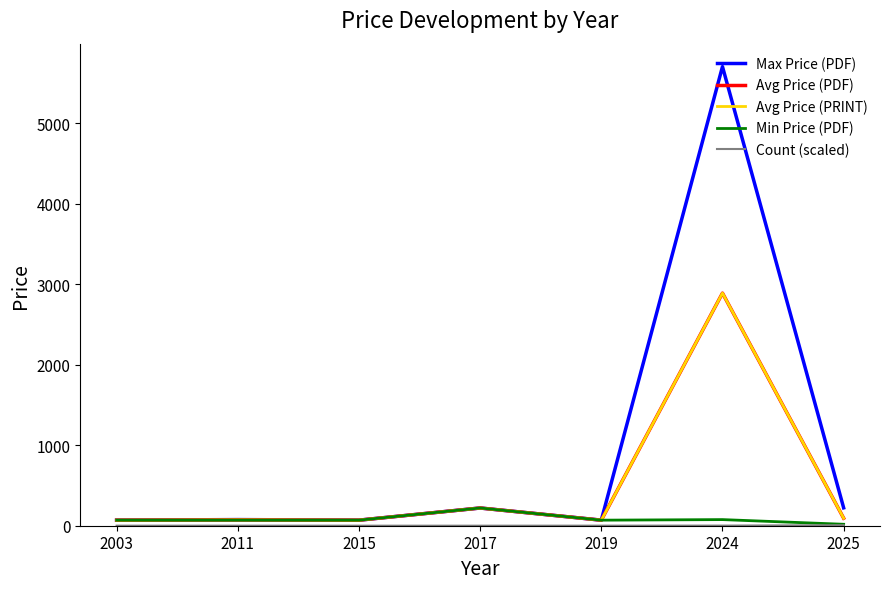

Is this an area chart (filled region under the line)?

No